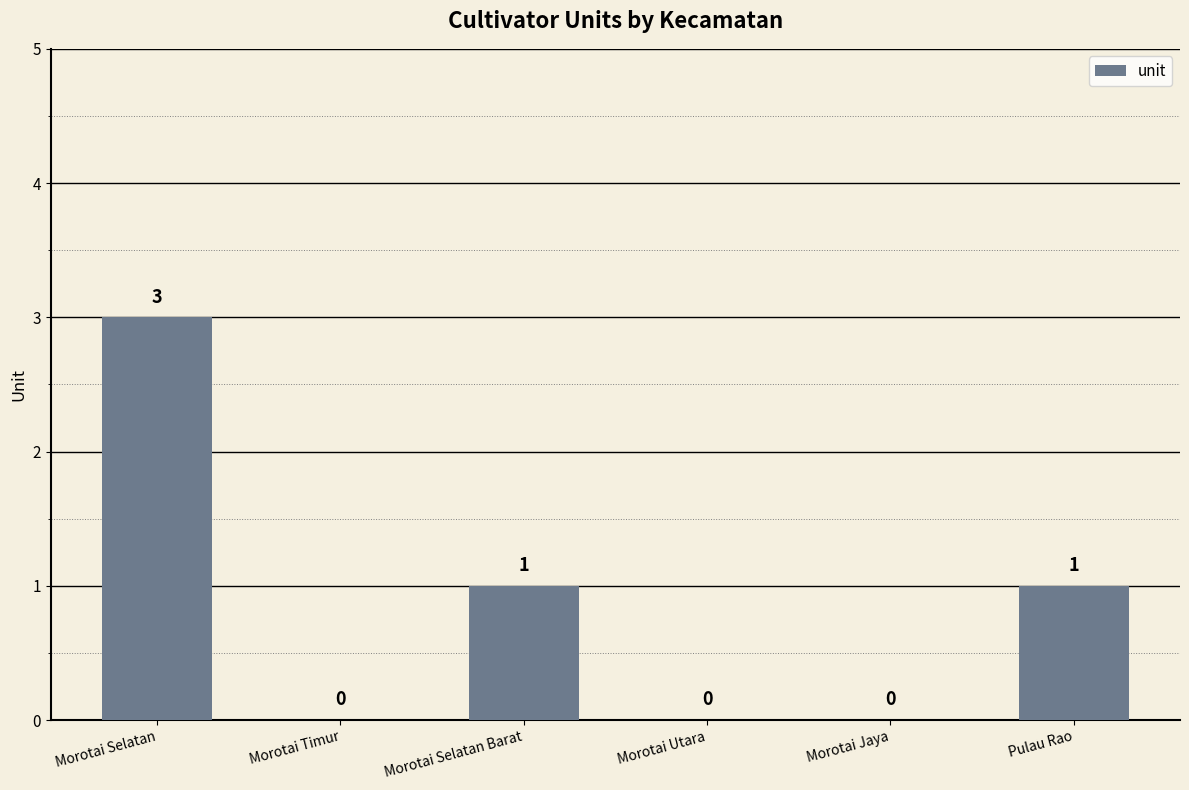

Count the number of categories in the chart.

6